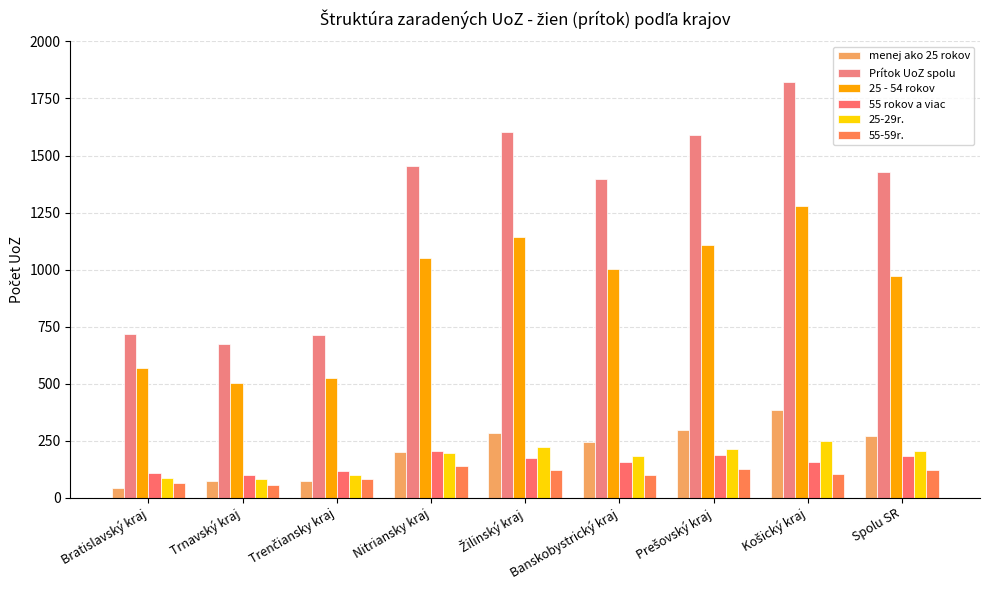

How many bars are there in total?

54